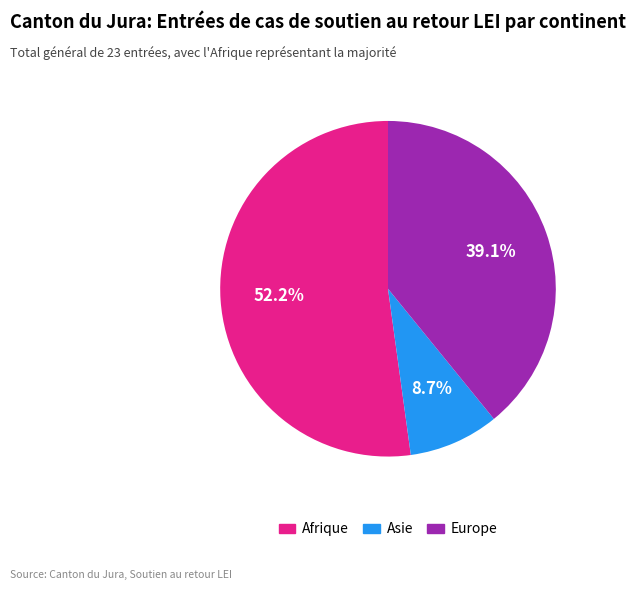

Is there any slice that represents more than half of the pie?

Yes